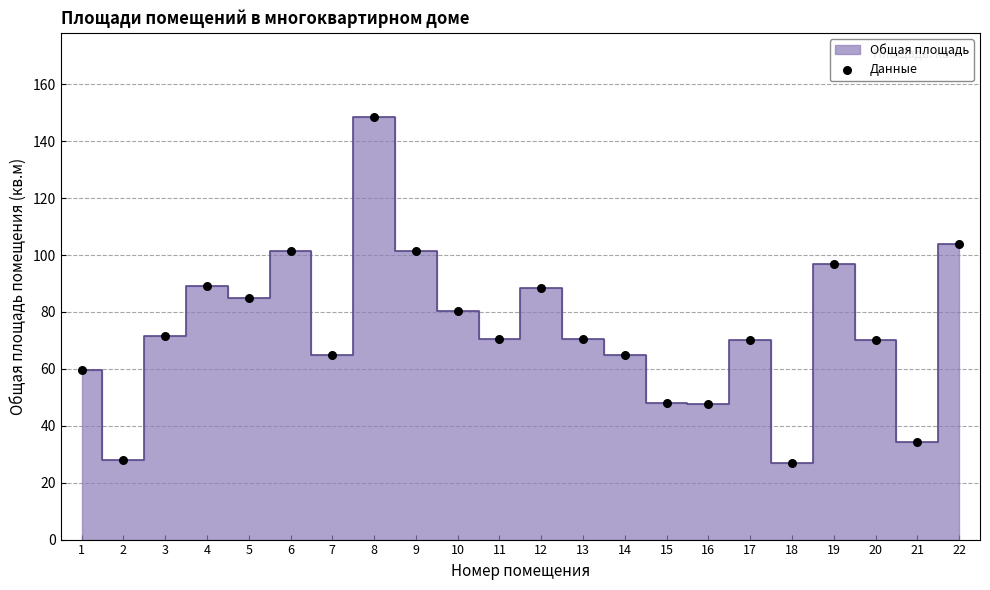

What is the range of Y values (max minus min)?

121.4